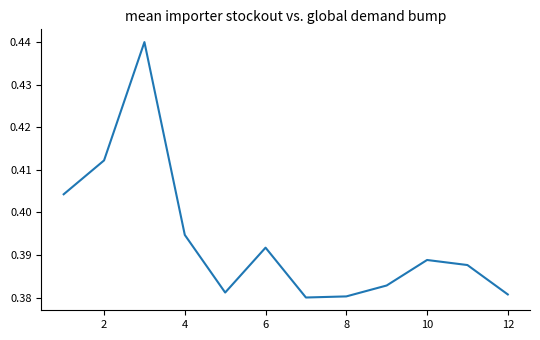

How many lines are shown in the chart?

1